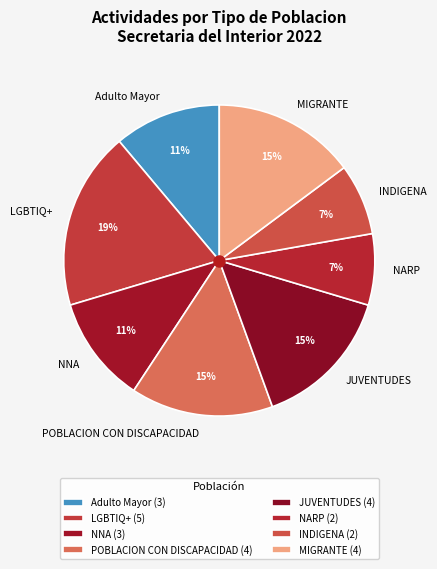

Do JUVENTUDES and LGBTIQ+ together represent more than half of the pie?

No